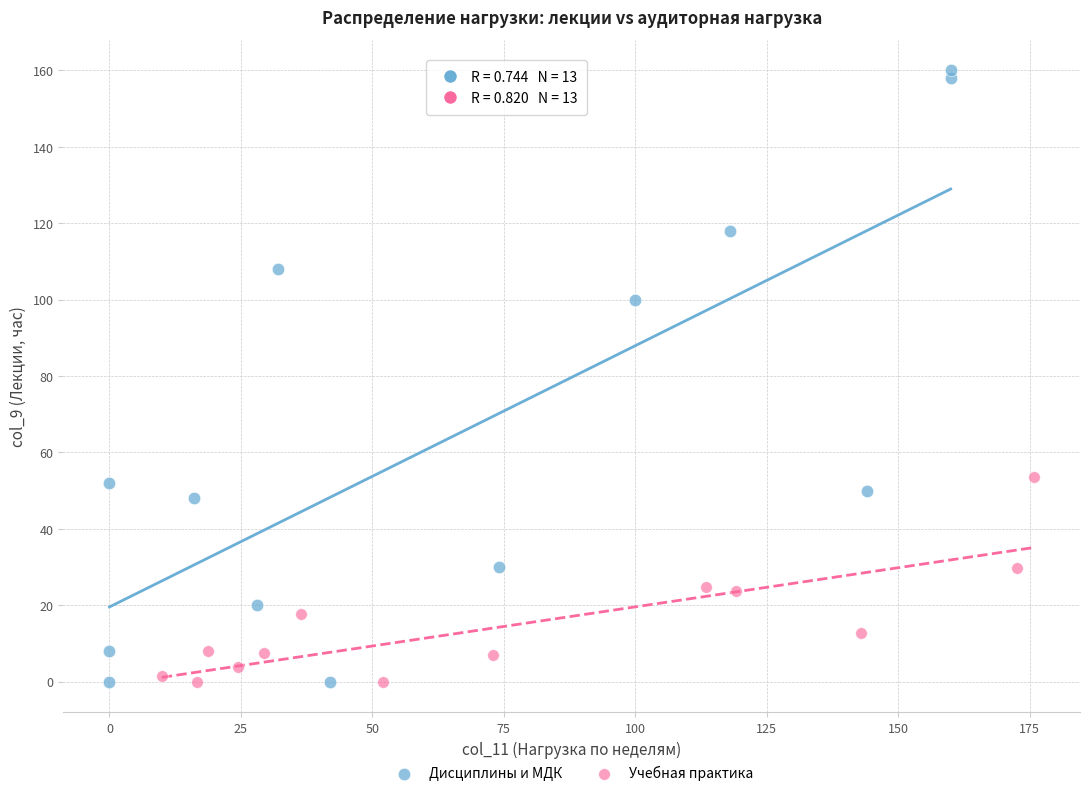

Which series has the largest Y range (max minus min)?

Дисциплины и МДК